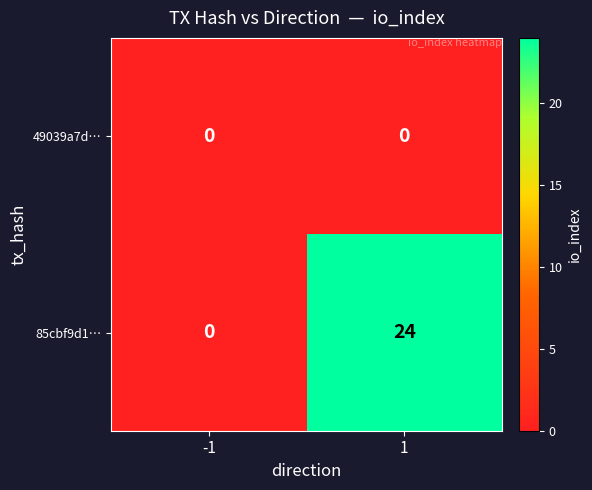

What is the maximum value for 85cbf9d1…?

24